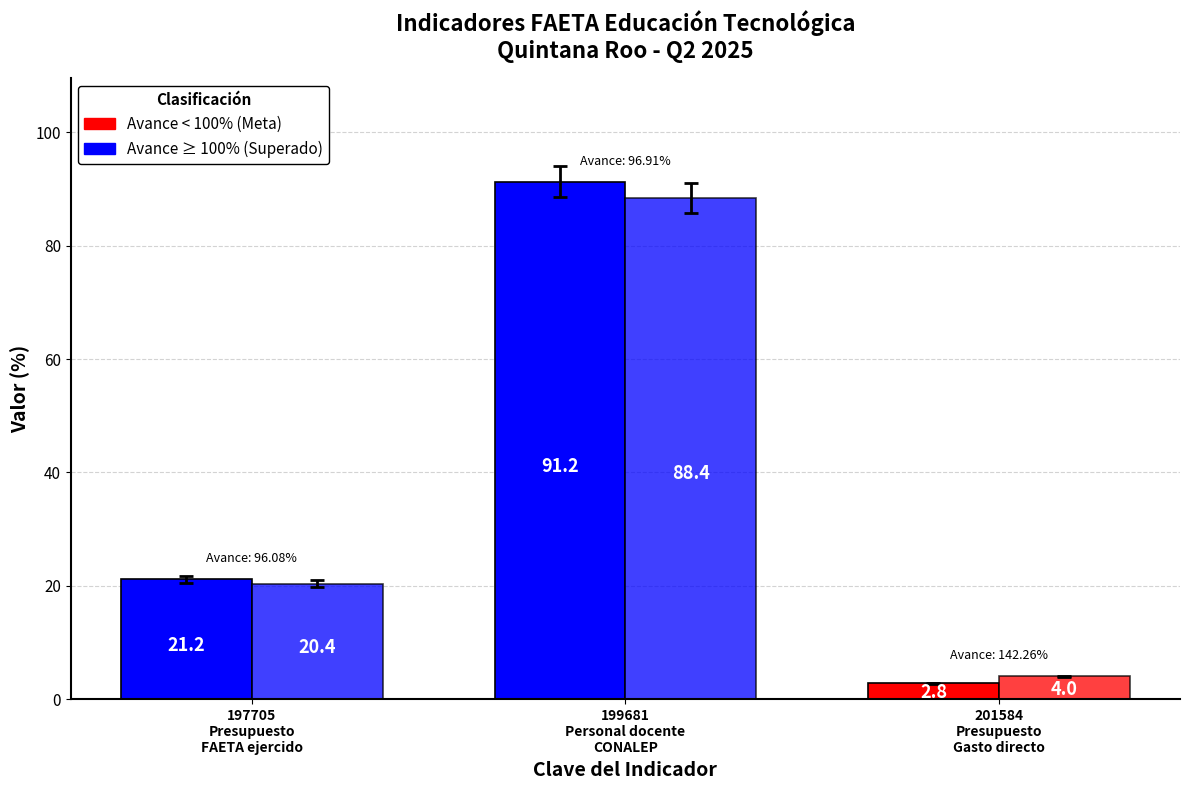

The Meta Programada series shows 2.8 at 201584
Presupuesto
Gasto directo. True or false?

True